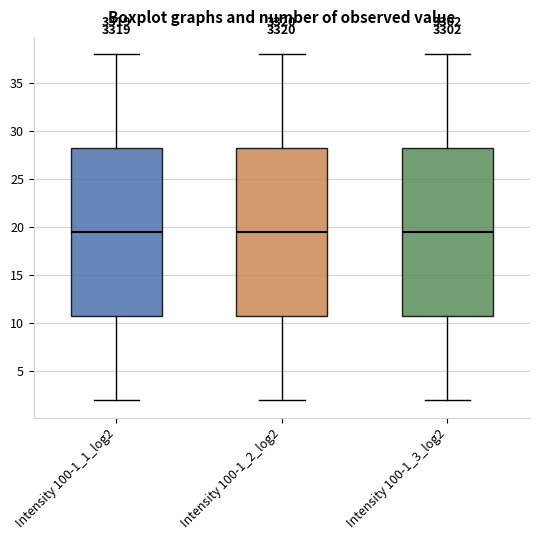

Reading left to right, transcribe this box plot: for each box, give where its median line is, the range the box spans, and where its two whiskers end, as read against the y-axis. The values are not printed on the chart, so give them approximately, as read against the axis.

Intensity 100-1_1_log2: median 19.5, box 11.0 to 28.5, whiskers 2.0 to 38.0
Intensity 100-1_2_log2: median 19.5, box 11.0 to 28.5, whiskers 2.0 to 38.0
Intensity 100-1_3_log2: median 19.5, box 11.0 to 28.5, whiskers 2.0 to 38.0